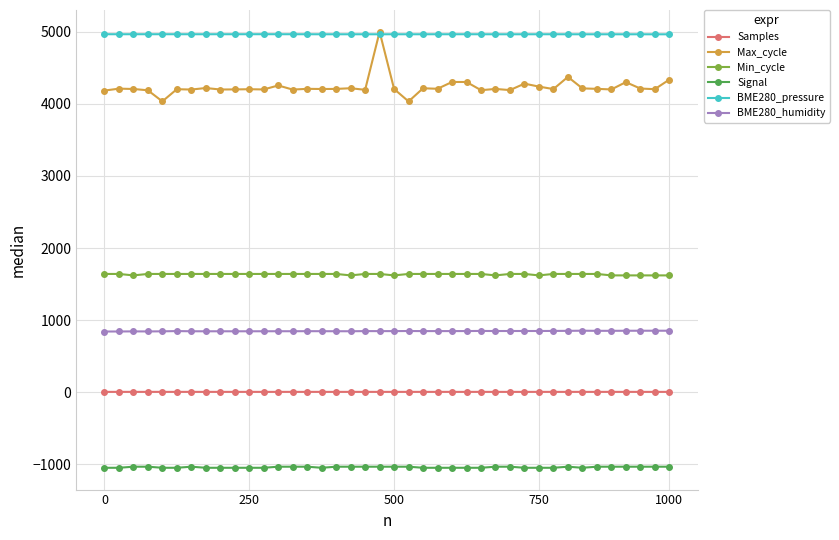

True or false: BME280_humidity has more than 0 points higher than both neighbors.

True